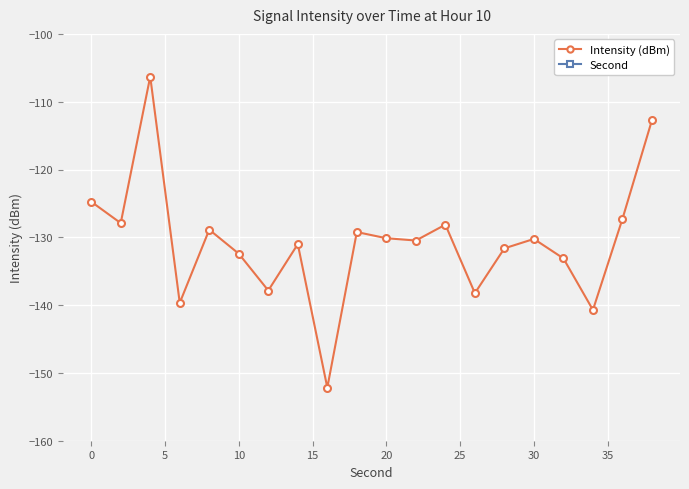

What are all the series names shown in the legend?

Intensity (dBm), Second